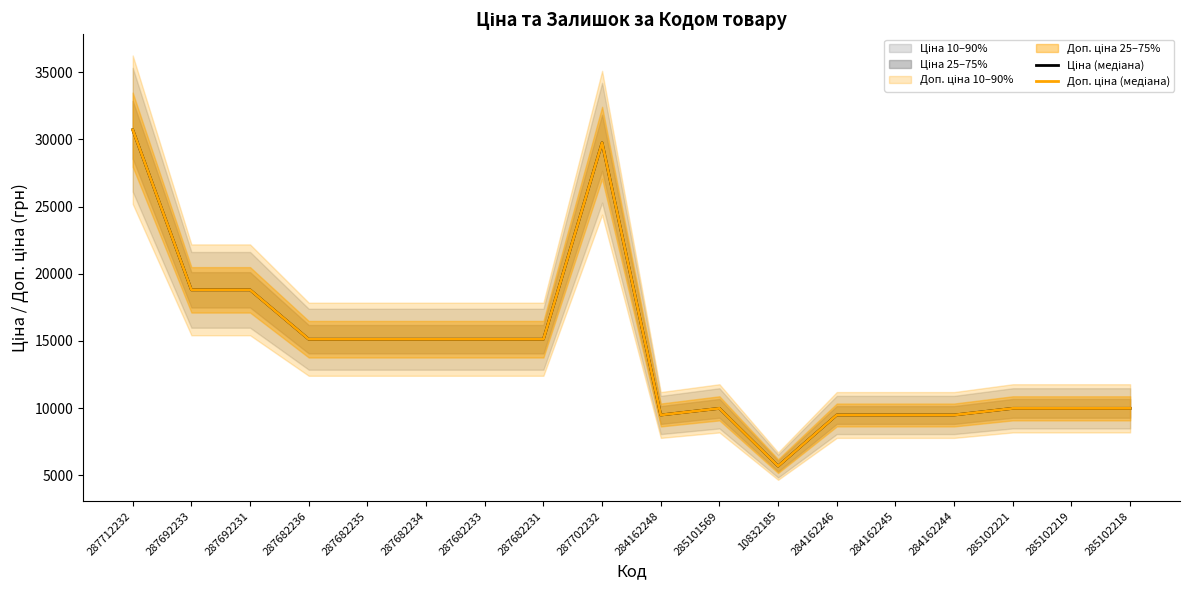

How many lines are shown in the chart?

2